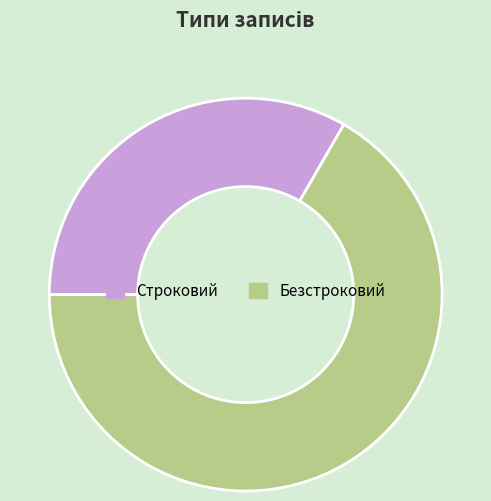

How many segments does this pie chart have?

2